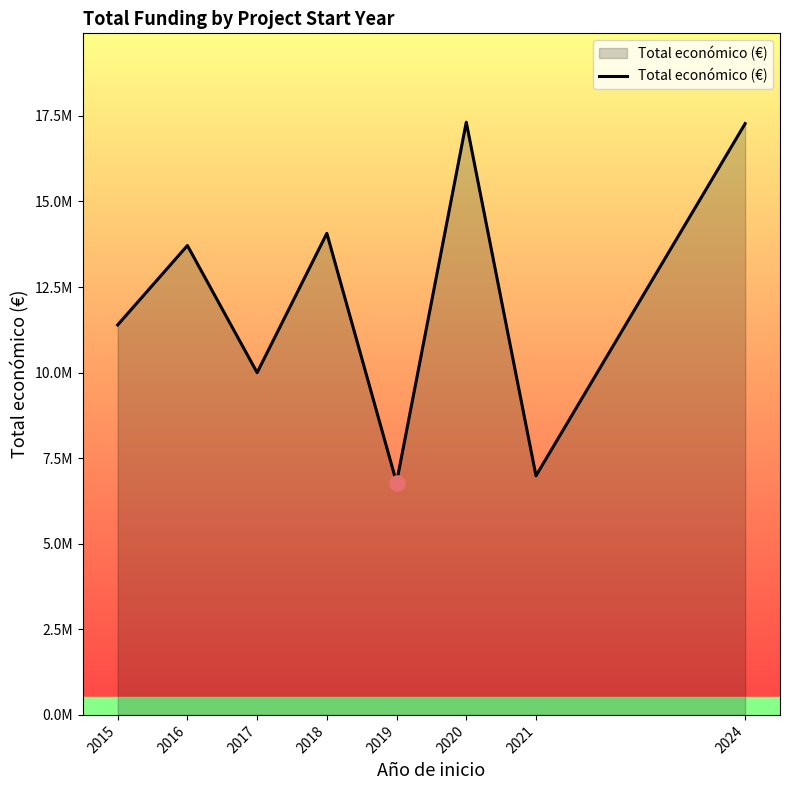

Which has a higher value, 2018 or 2015?

2018